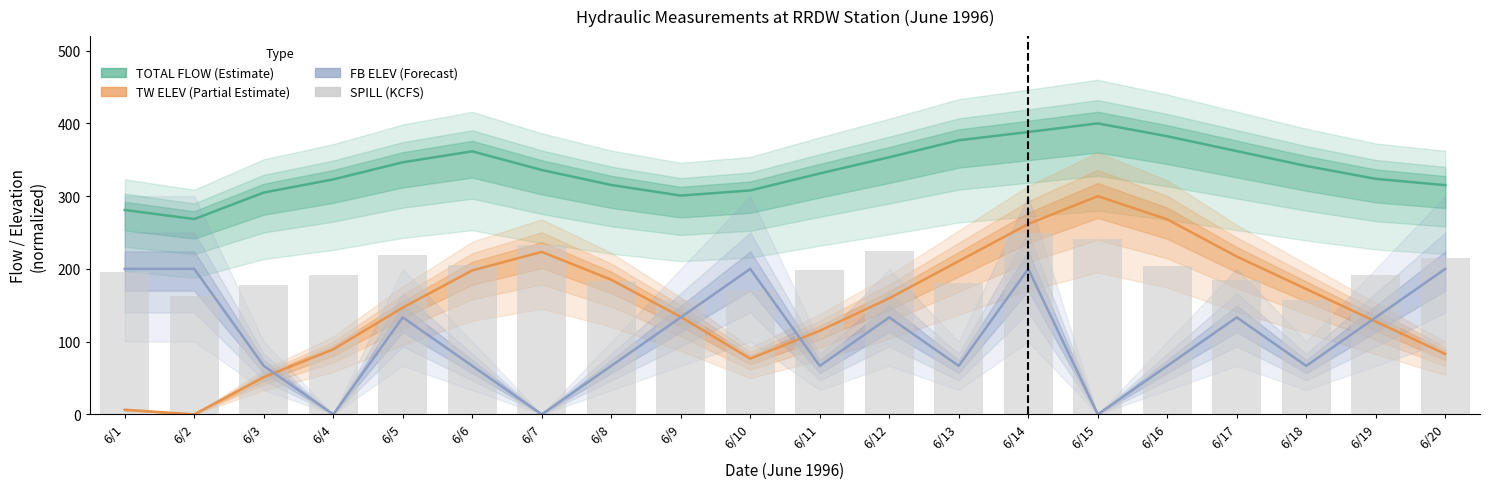

What is the difference between the TW ELEV values at 6/16 and 6/2?

268.1